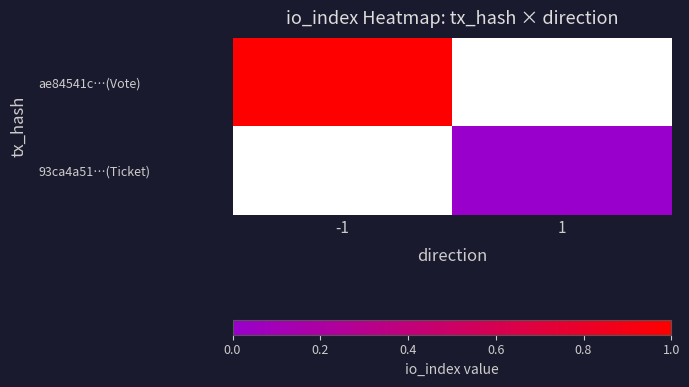

Is the value of 93ca4a51…(Ticket) at 1 greater than the value of ae84541c…(Vote) at 1?

No